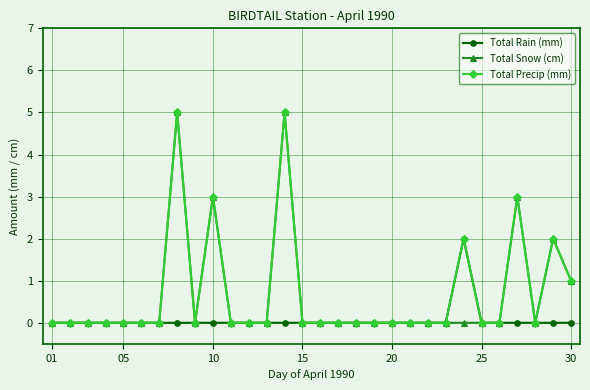

How many categories are shown in the chart?

30